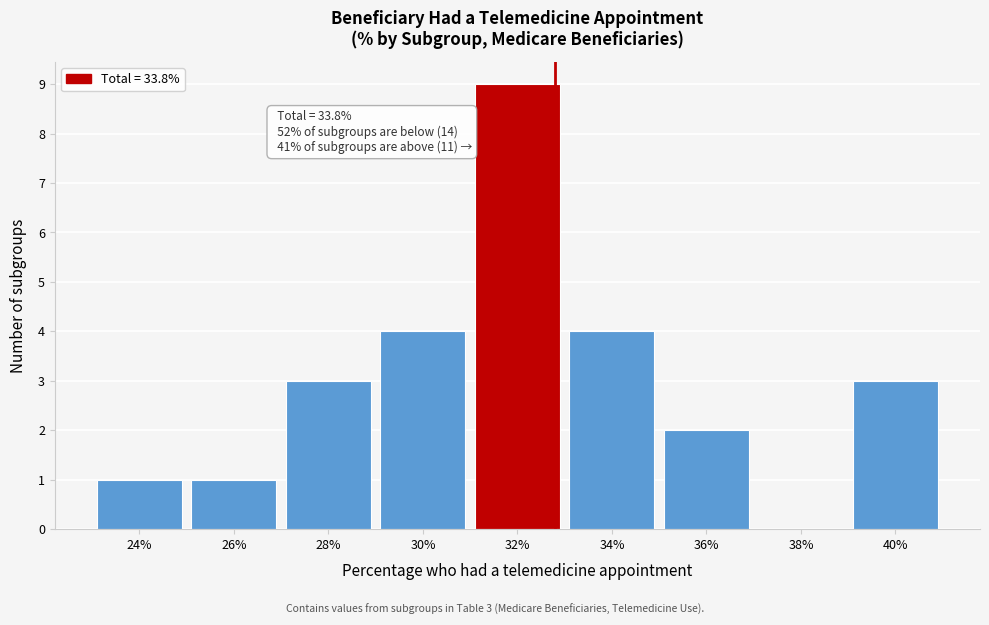

Reading right to left, transcribe all the data shown in this chart.

40%=3	38%=0	36%=2	34%=4	32%=9	30%=4	28%=3	26%=1	24%=1